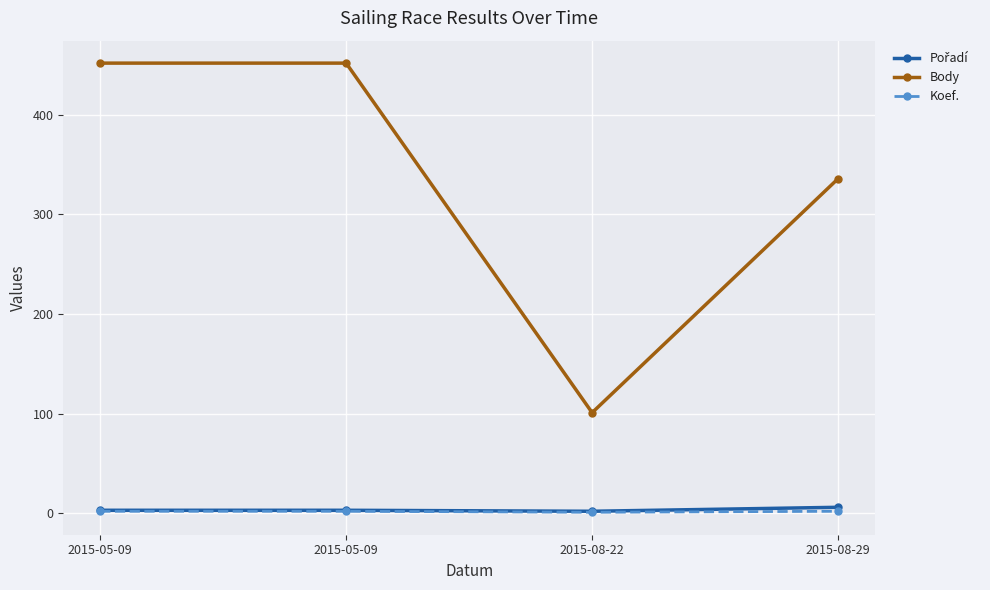

How many Body values are between 336 and 452?

3